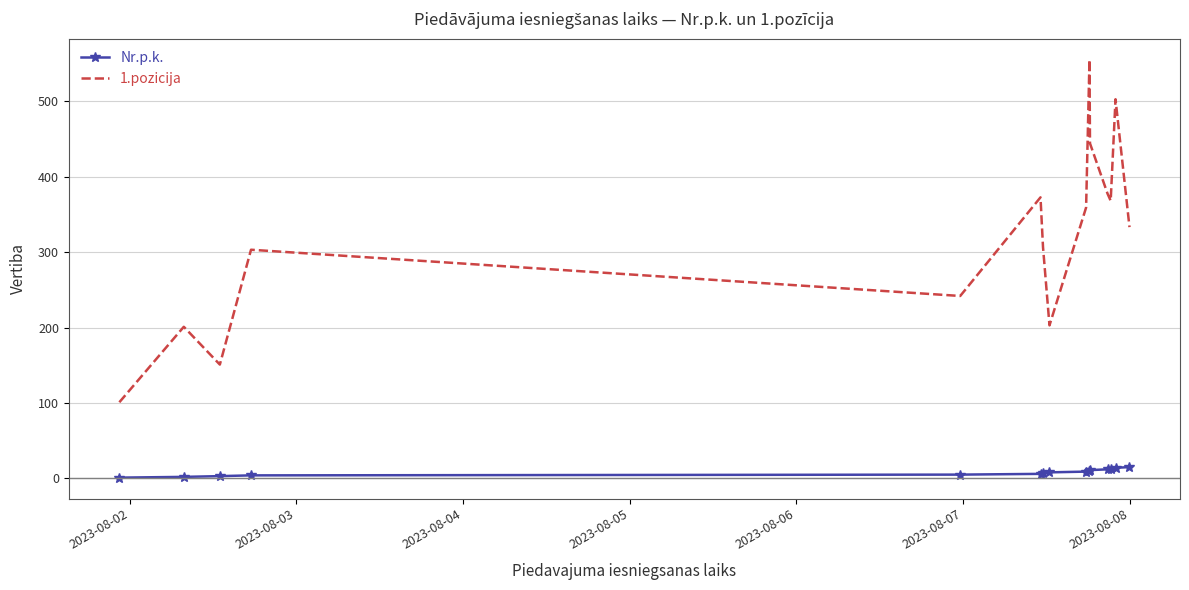

Rank the series by their average value, from highest to lowest.

1.pozicija, Nr.p.k.